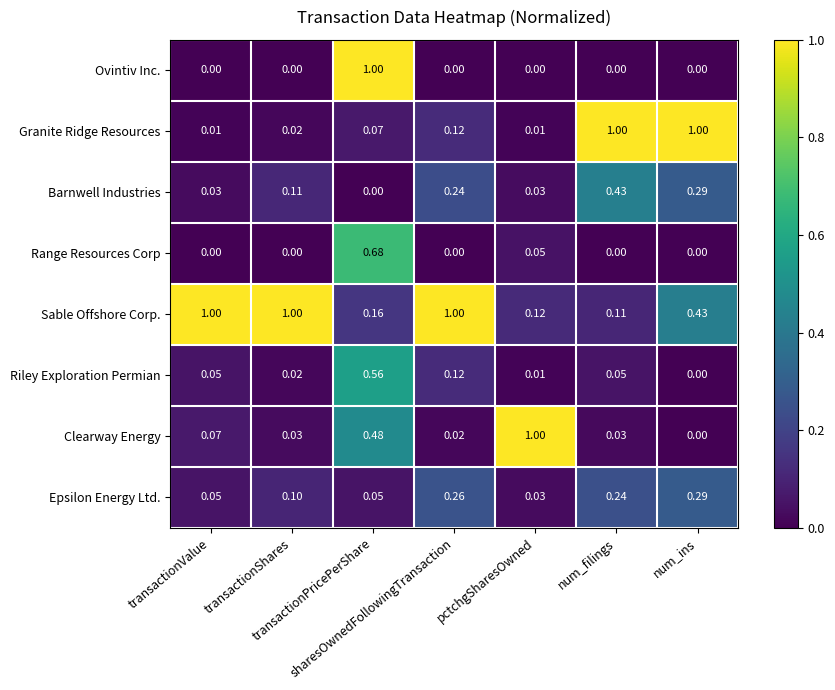

Which series has the largest total across all categories?

Sable Offshore Corp.